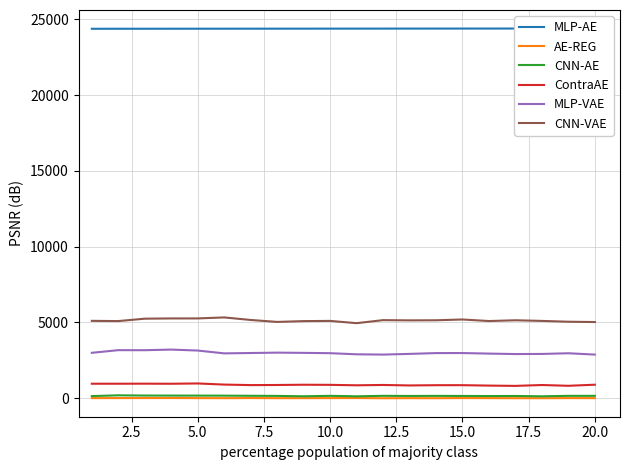

Is this an area chart (filled region under the line)?

No